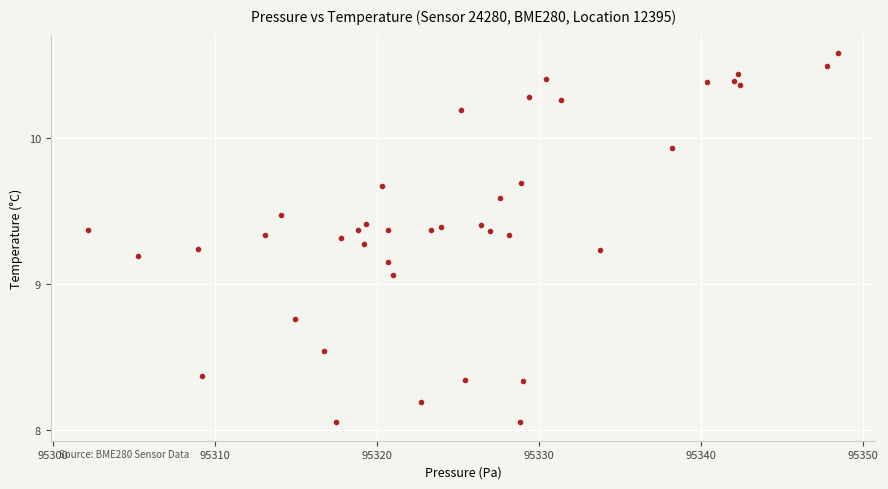

What is the range of X values (max minus min)?

46.3